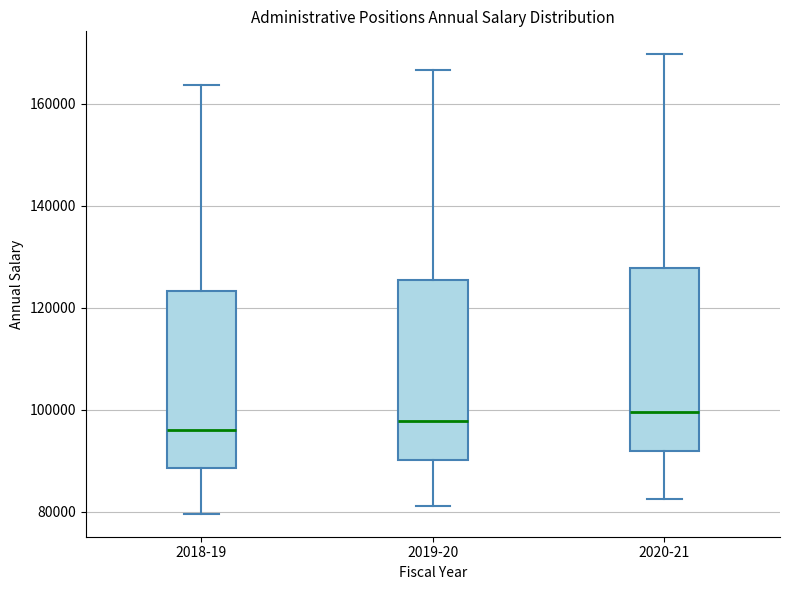

Reading left to right, read every box against the y-axis: the position of its median line, the range the box covers, and the ends of its whiskers. The values are not printed on the chart, so give them approximately, as read against the axis.

2018-19: median 96000, box 88000 to 124000, whiskers 80000 to 164000
2019-20: median 98000, box 90000 to 126000, whiskers 82000 to 166000
2020-21: median 100000, box 92000 to 128000, whiskers 82000 to 170000